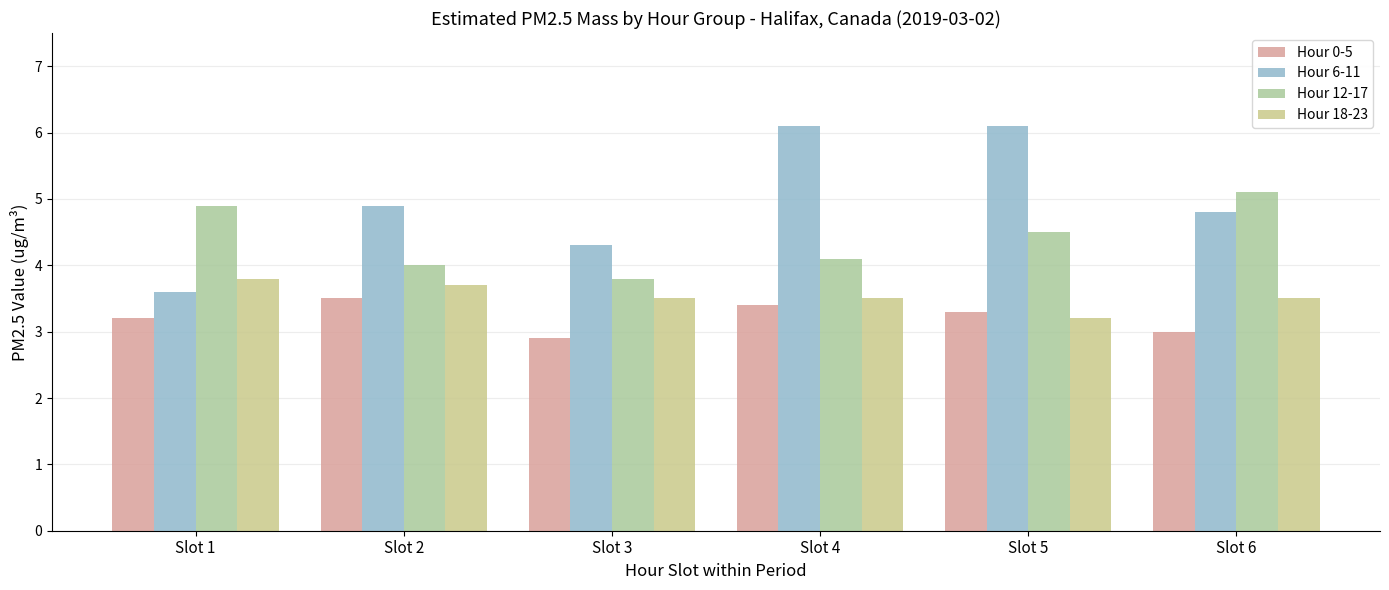

Is it true that Hour 0-5 equals 4.5 at Slot 6?

False